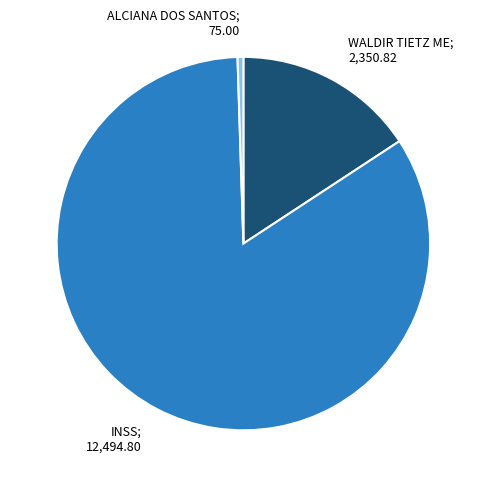

Rank the categories by value from highest to lowest.

INSS; 12,494.80, WALDIR TIETZ ME; 2,350.82, ALCIANA DOS SANTOS; 75.00